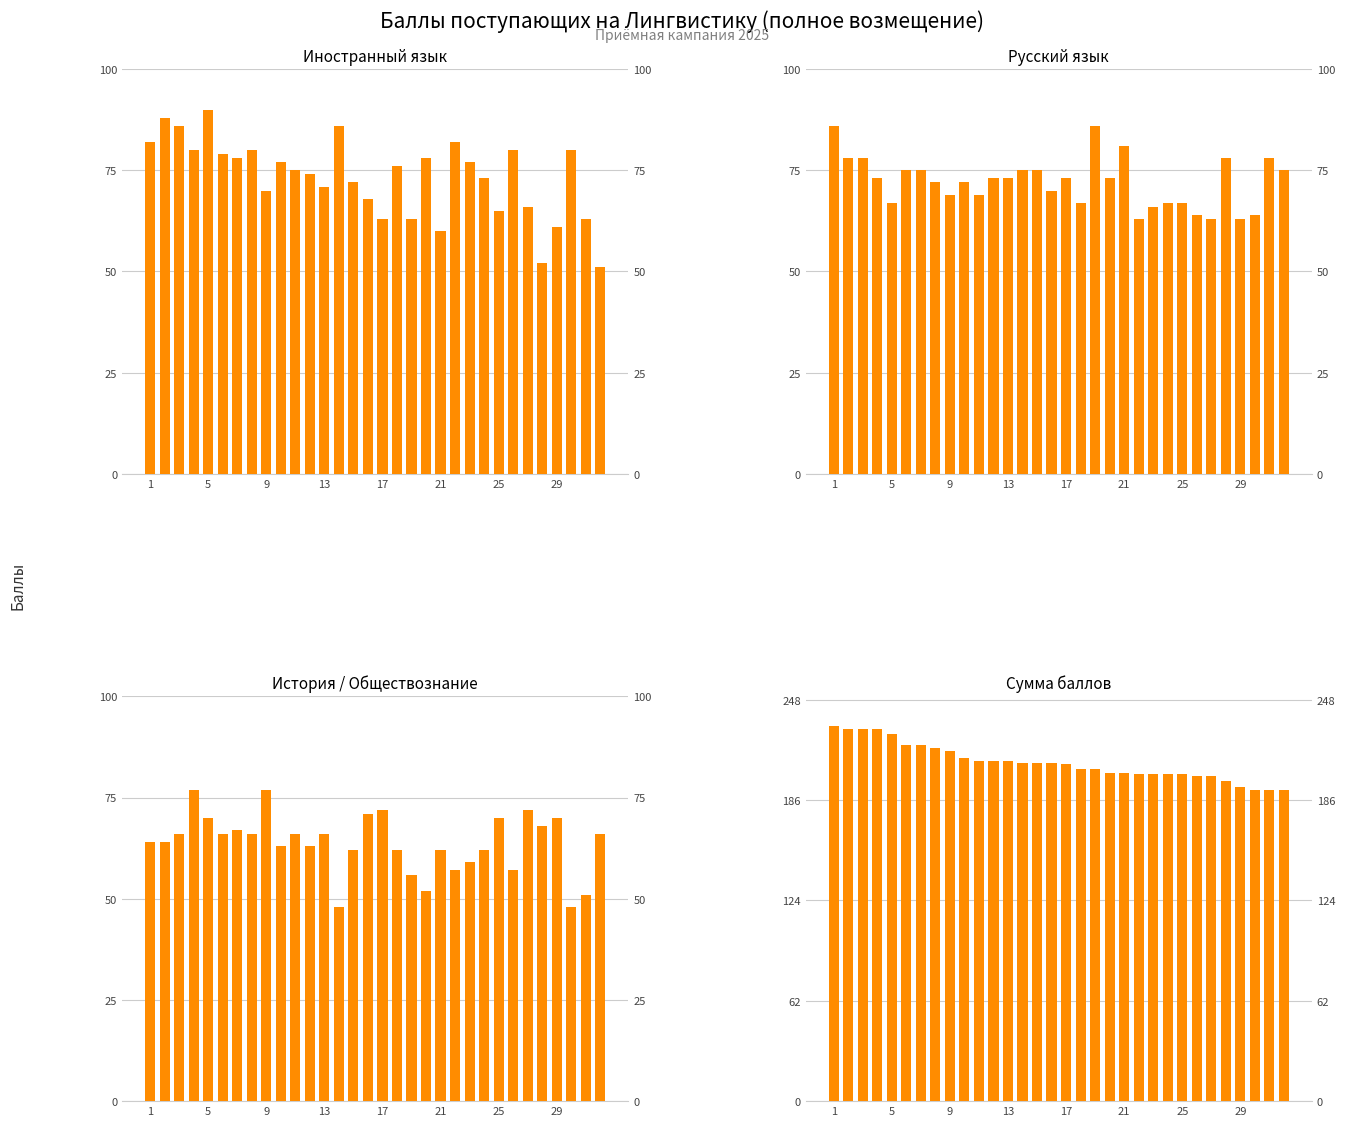

Where is Русский язык nearest to the value 74?

13